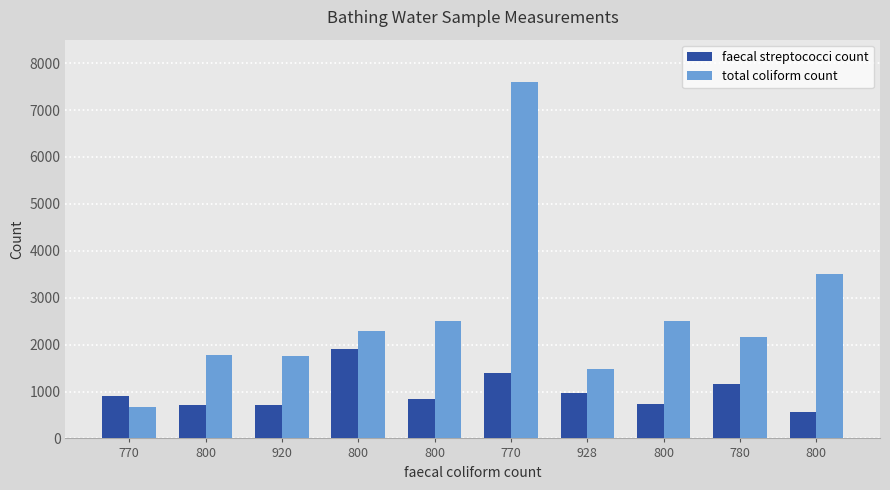

Reading left to right, list all the values displayed in this chart.

faecal streptococci count: 770=910	800=710	920=720	800=1900	800=840	770=1400	928=960	800=725	780=1153	800=570
total coliform count: 770=660	800=1770	920=1750	800=2300	800=2500	770=7600	928=1470	800=2500	780=2160	800=3500